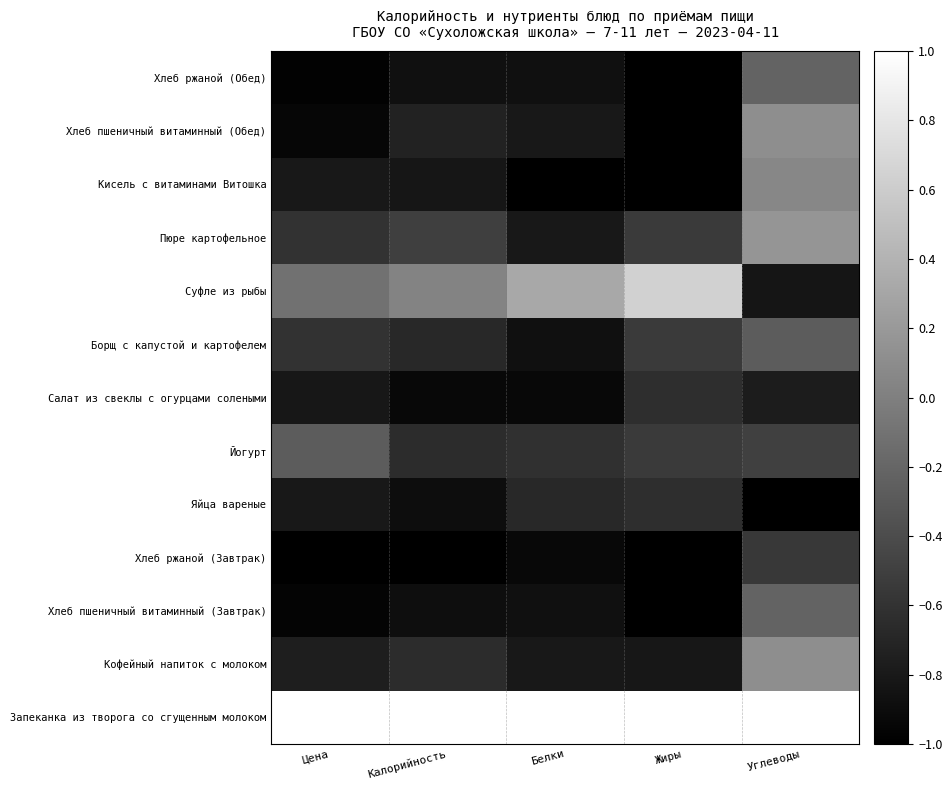

At Углеводы, list the series in order from largest to smallest.

Запеканка из творога со сгущенным молоком, Пюре картофельное, Кофейный напиток с молоком, Хлеб пшеничный витаминный (Обед), Кисель с витаминами Витошка, Хлеб пшеничный витаминный (Завтрак), Хлеб ржаной (Обед), Борщ с капустой и картофелем, Йогурт, Хлеб ржаной (Завтрак), Салат из свеклы с огурцами солеными, Суфле из рыбы, Яйца вареные